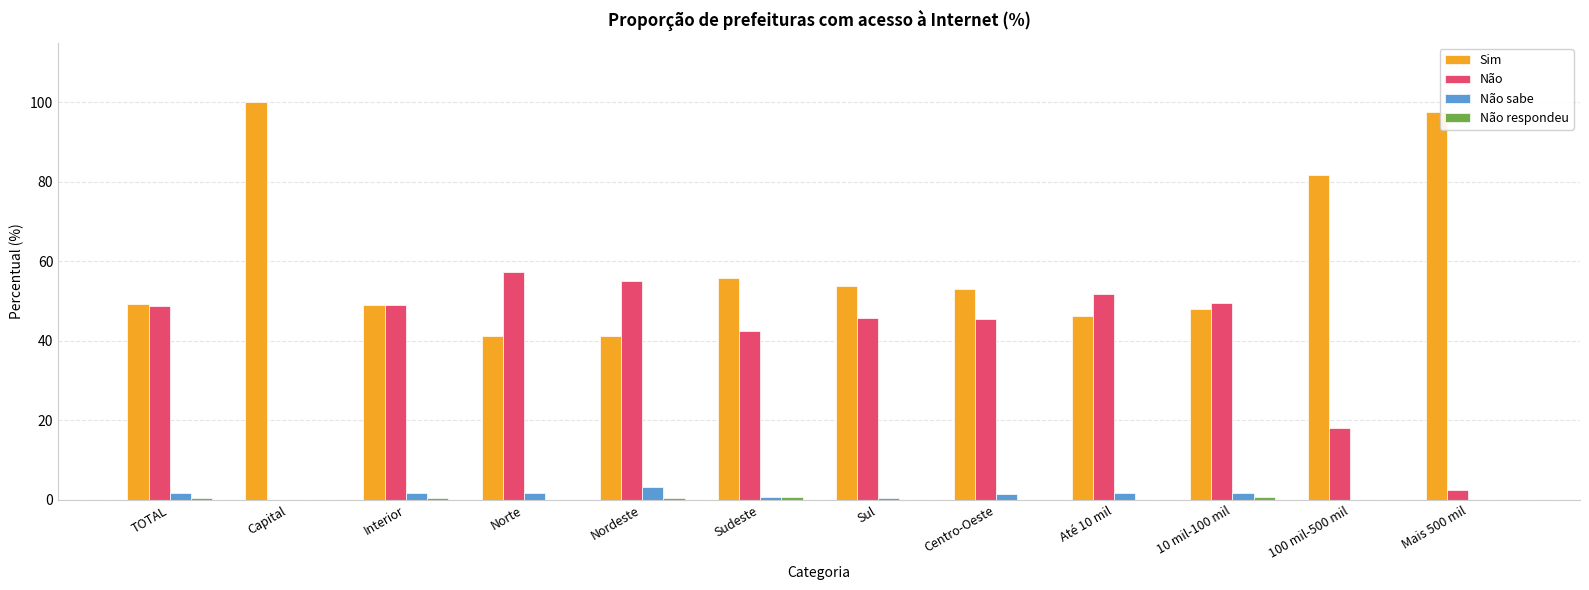

The Sim series shows 82.4 at Sudeste. True or false?

False